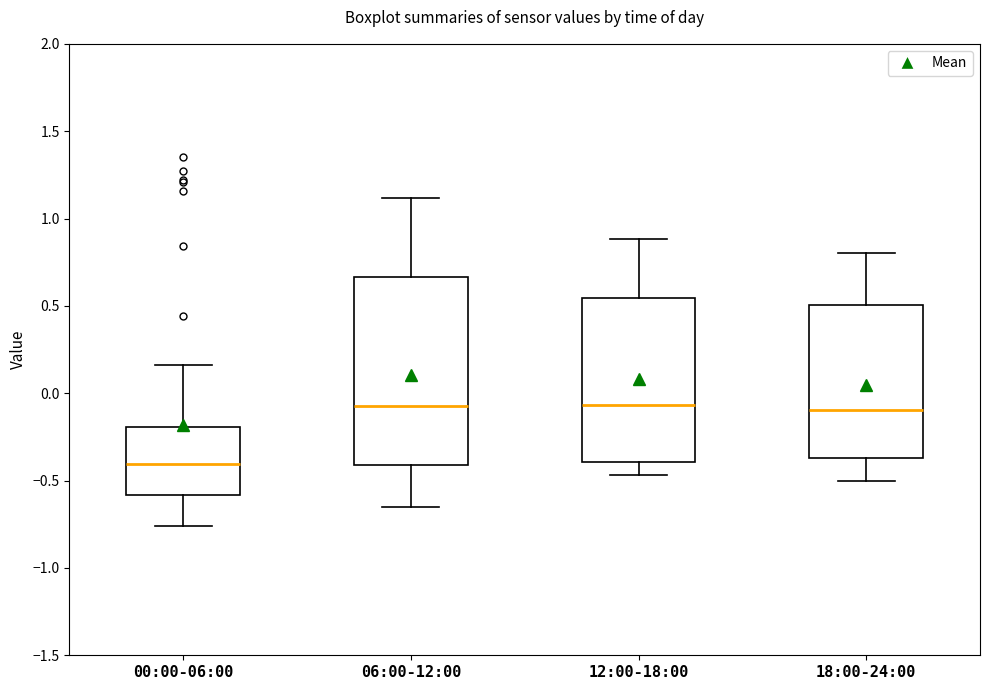

Where does the median line of the box for 12:00-18:00 sit on the y-axis? The values are not printed on the chart, so give them approximately, as read against the axis.

-0.05